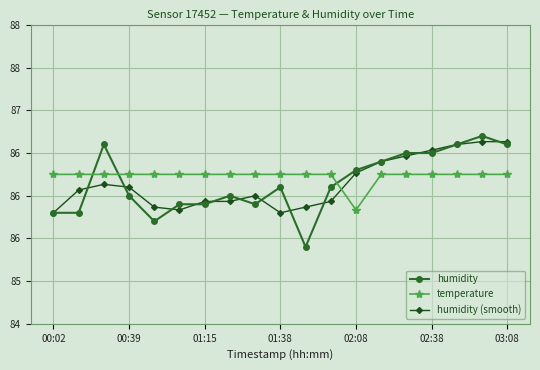

What are all the series names shown in the legend?

humidity, temperature, humidity (smooth)